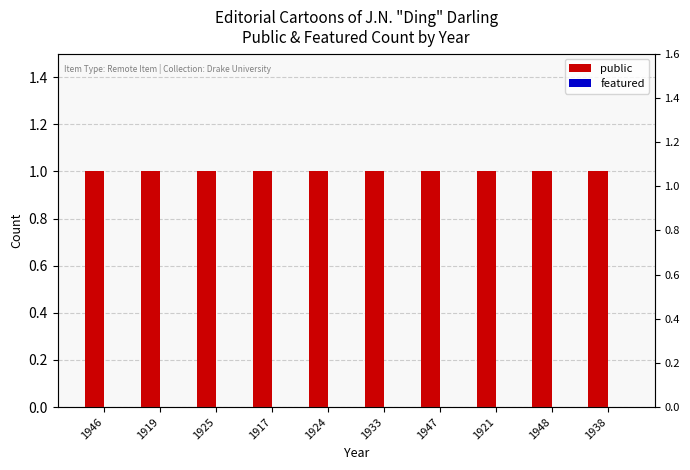

Reading left to right, list all the values displayed in this chart.

public: 1946=1	1919=1	1925=1	1917=1	1924=1	1933=1	1947=1	1921=1	1948=1	1938=1
featured: 1946=0	1919=0	1925=0	1917=0	1924=0	1933=0	1947=0	1921=0	1948=0	1938=0